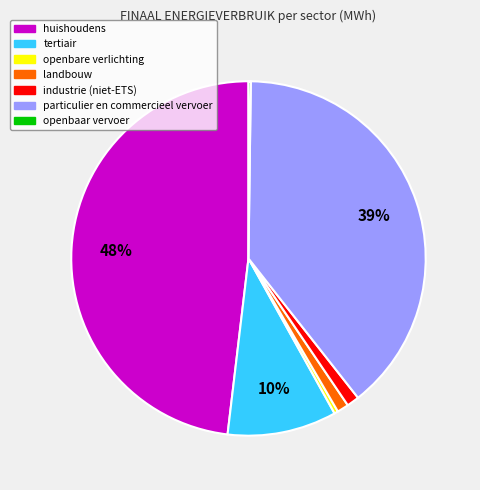

Is the sum of particulier en commercieel vervoer and landbouw greater than half?

No